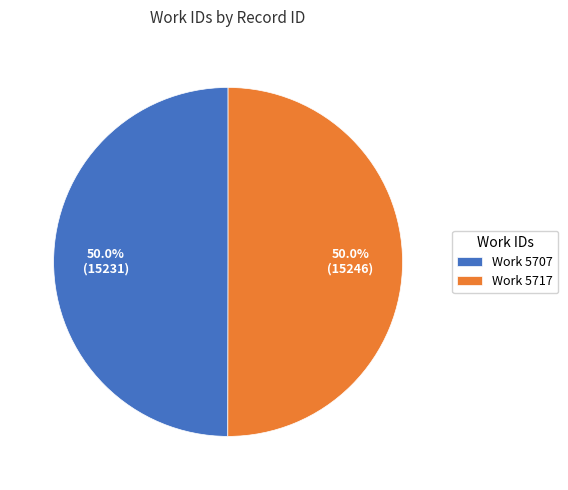

Count the number of slices in the pie.

2